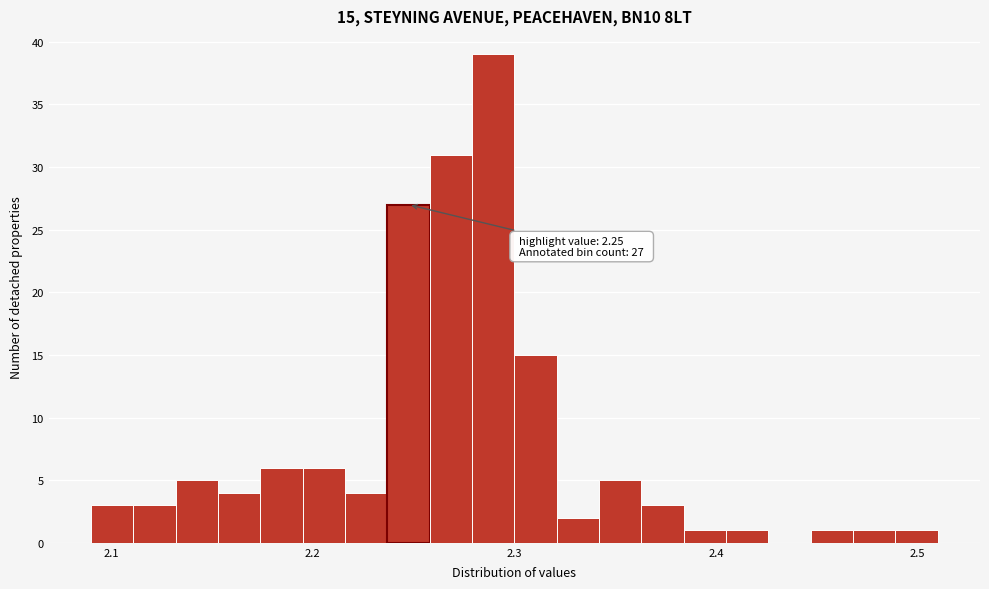

Read against the x-axis, roughly where is the centre of the tallest bar?

2.29